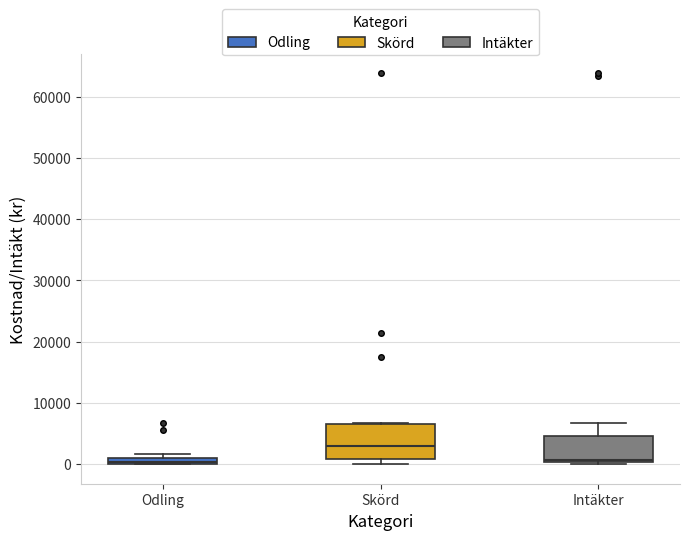

Where is the upper edge of the box for Intäkter on the y-axis? The values are not printed on the chart, so give them approximately, as read against the axis.

5000